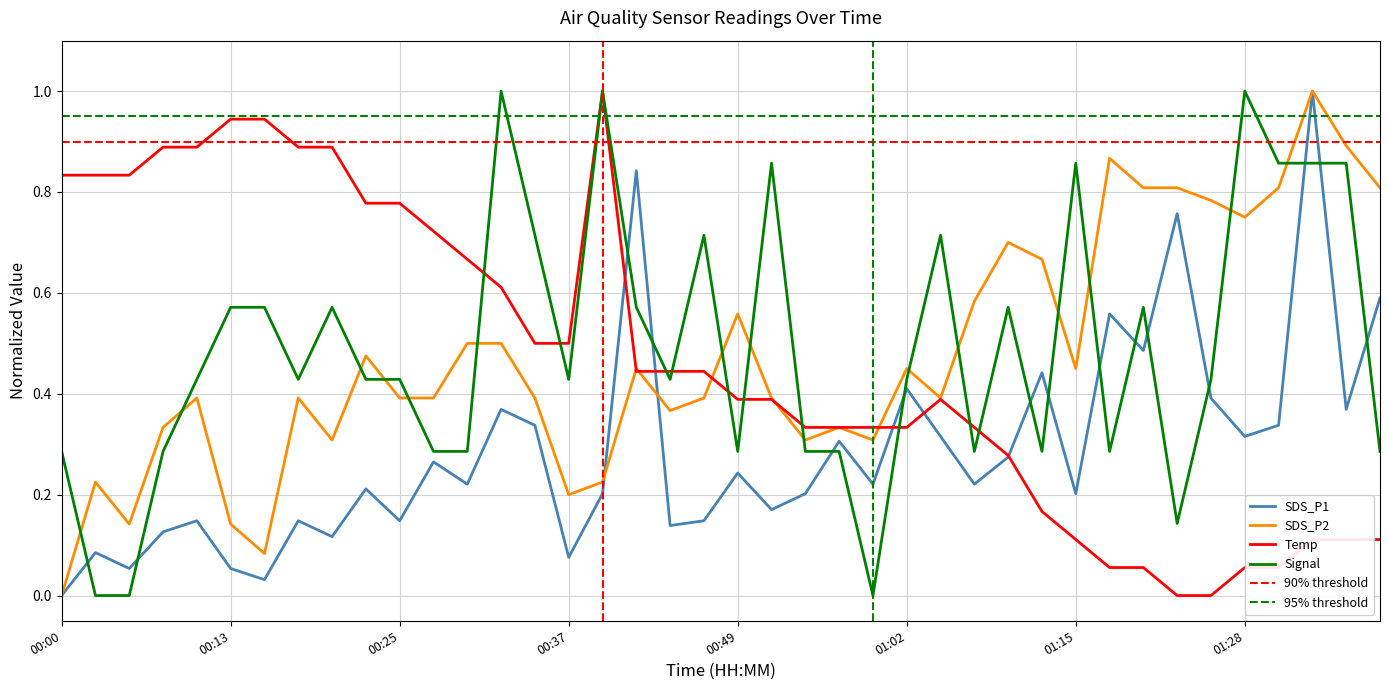

Which series ends up on top after the final intersection of SDS_P2 and SDS_P1?

SDS_P2